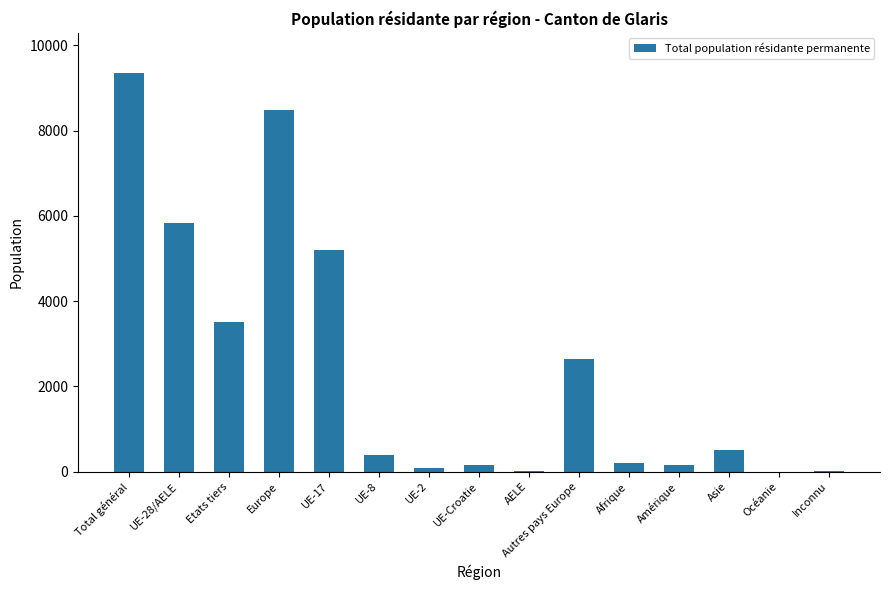

What is the sum of the values at Total général and Asie?

9873